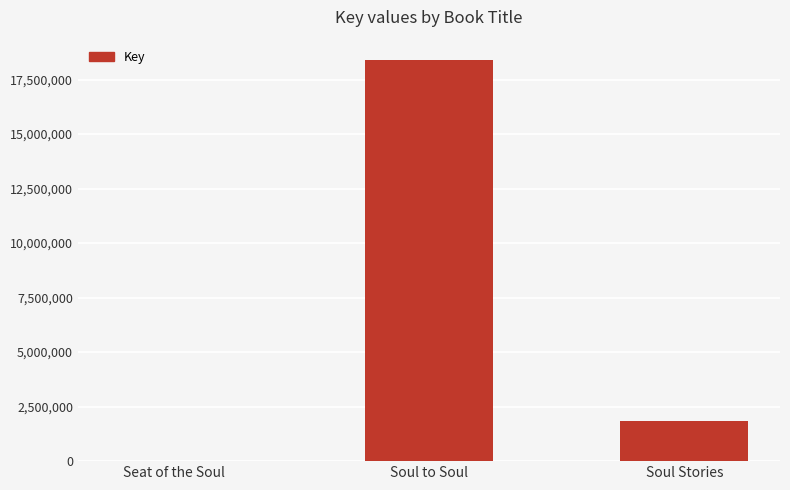

What is the greatest value displayed?

18409650